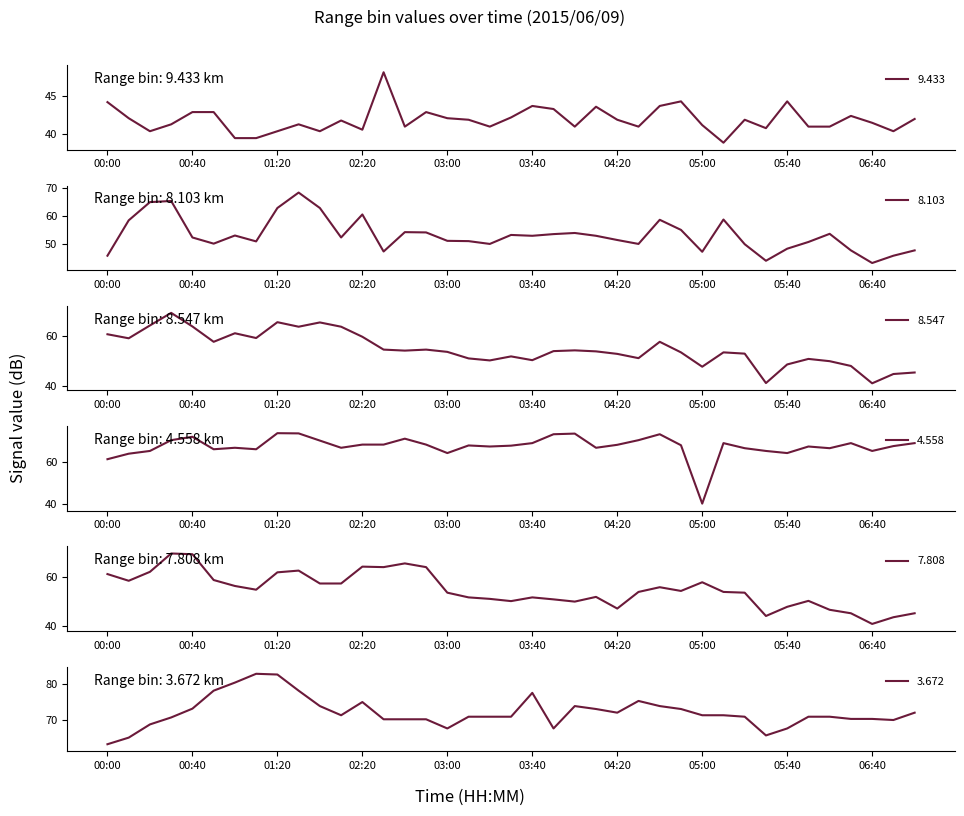

At how many categories does at least one series exceed 63?

39